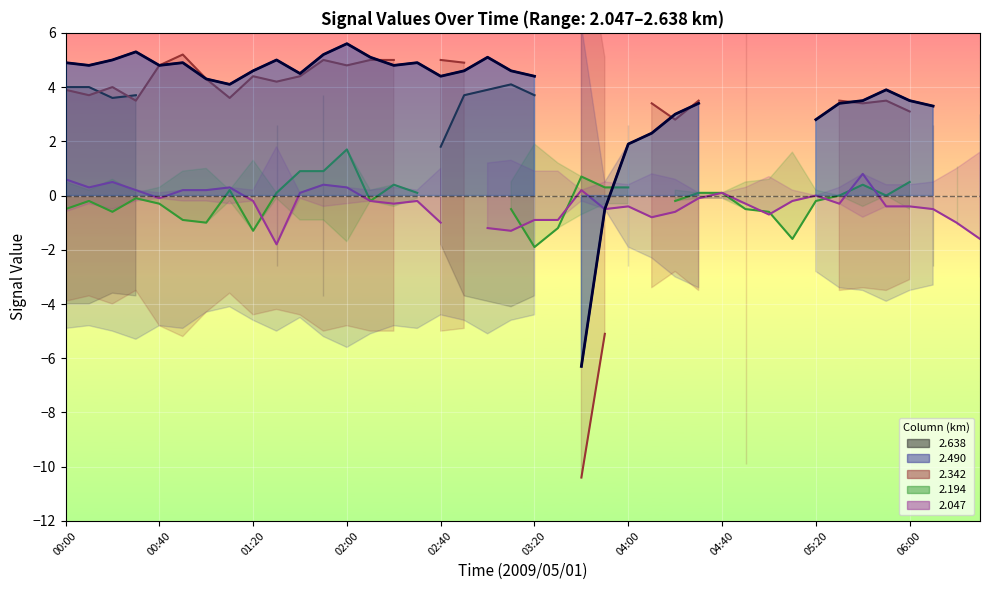

What is the sum of the values at 17 and 34?

8.1